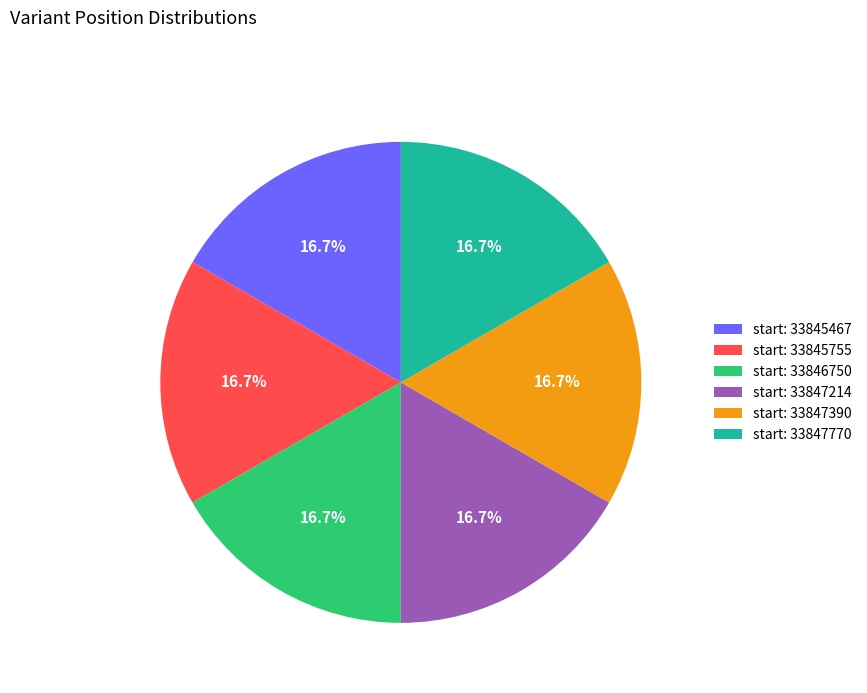

What is the ratio of the value at start: 33845755 to the value at start: 33847214?

1.0